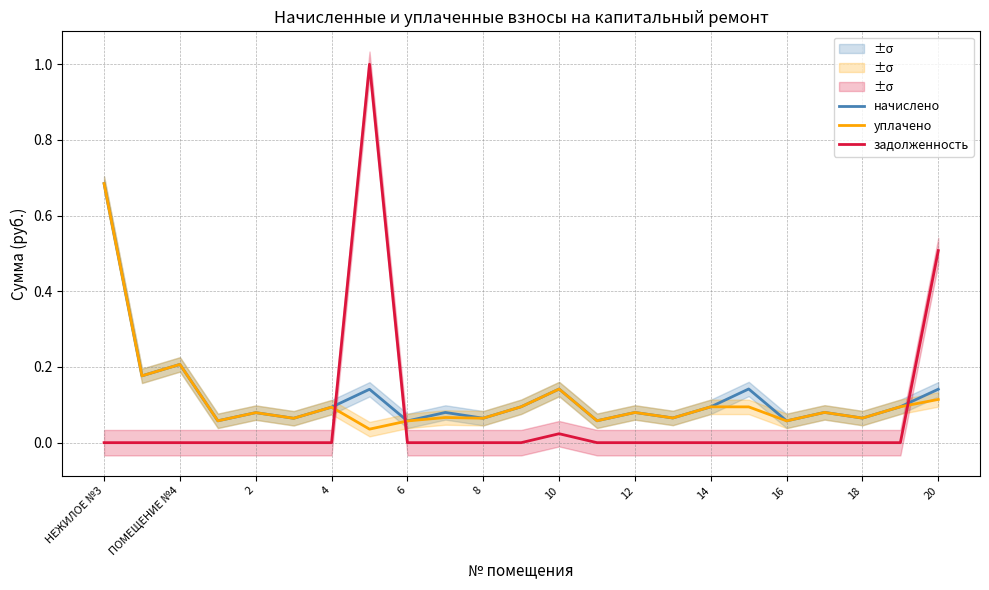

Is it true that начислено equals 0.0 at 2?

False